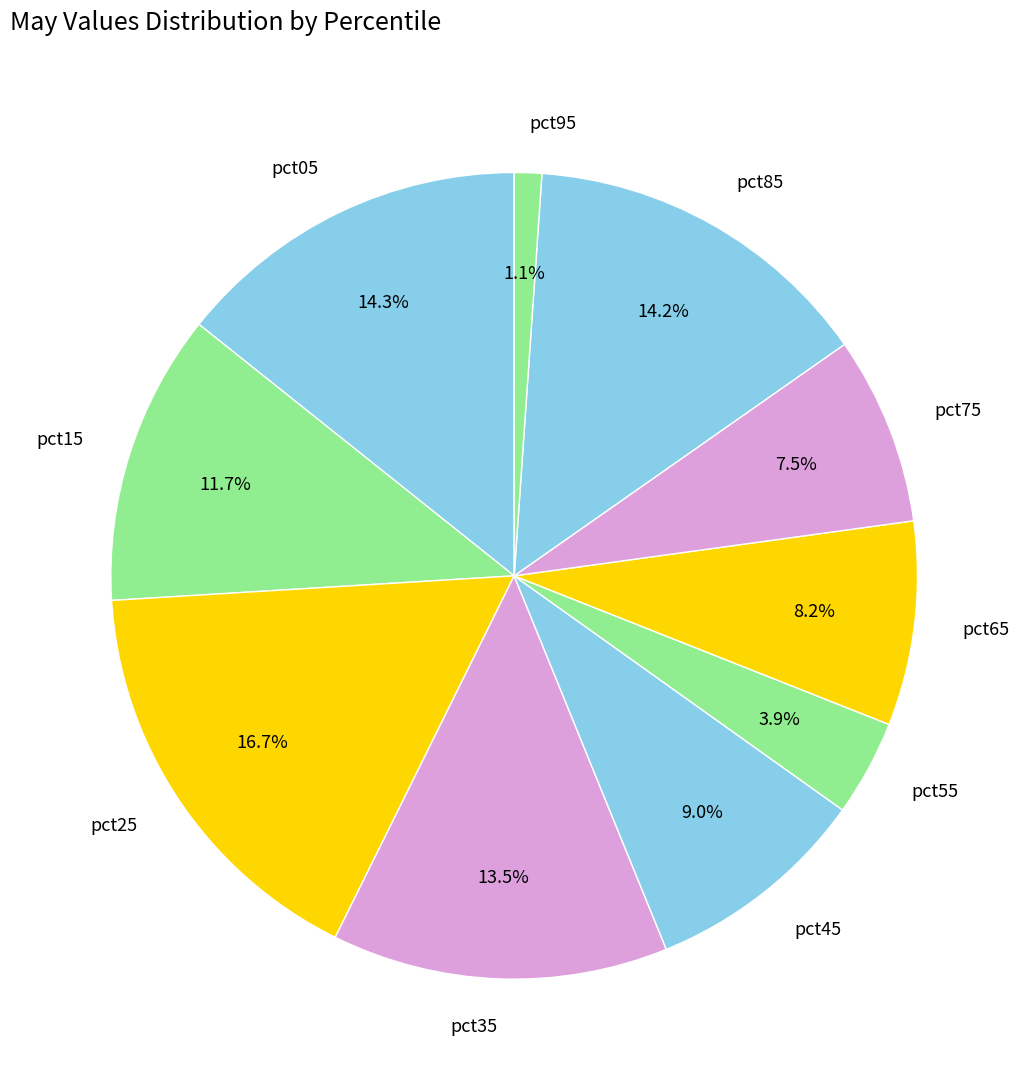

Combined, do pct75 and pct05 account for over 50%?

No